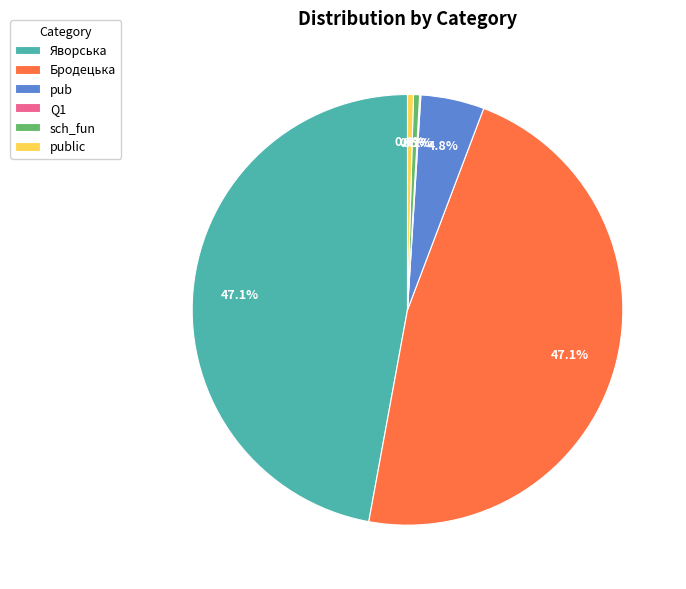

To the nearest percent, what is the difference between the largest and smallest slice percentages?

47%